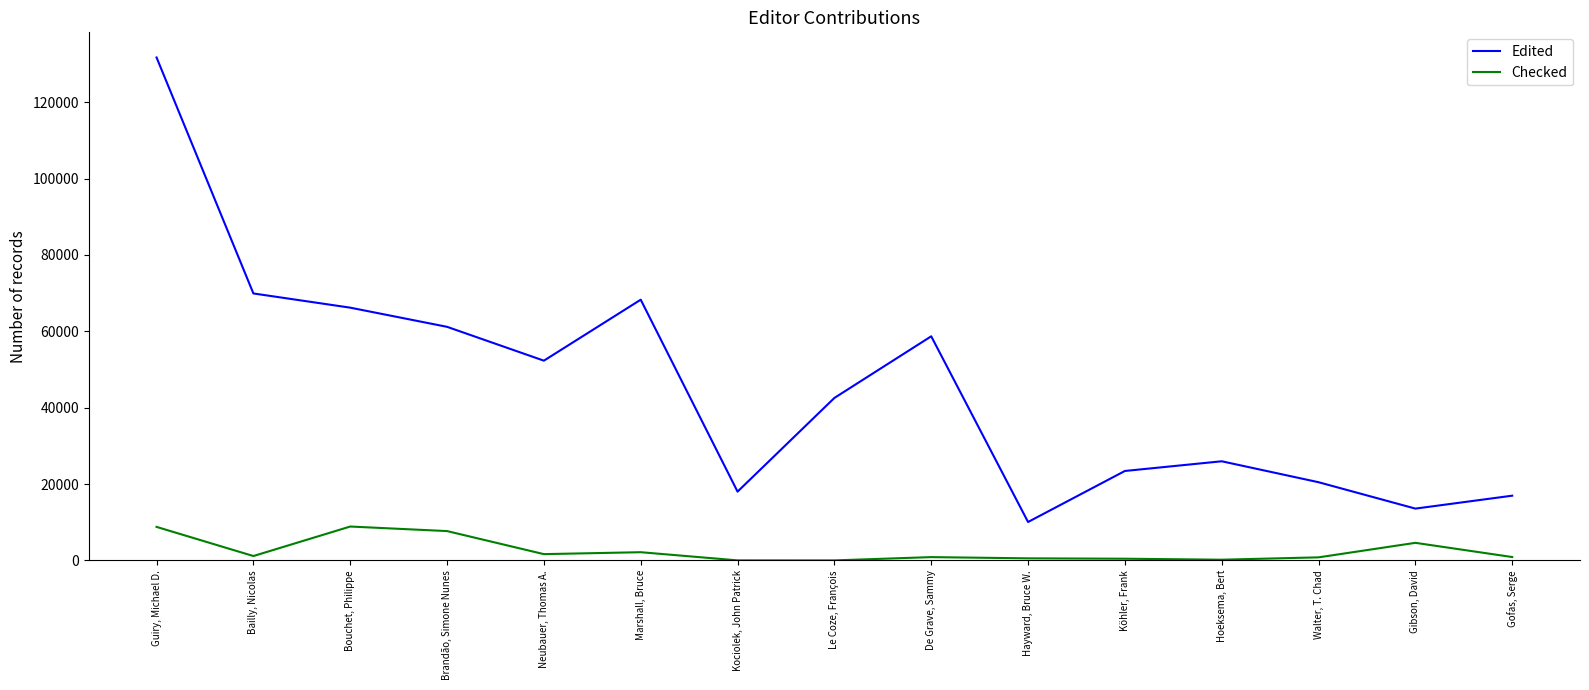

True or false: Edited has more than 1 interior local peaks.

True